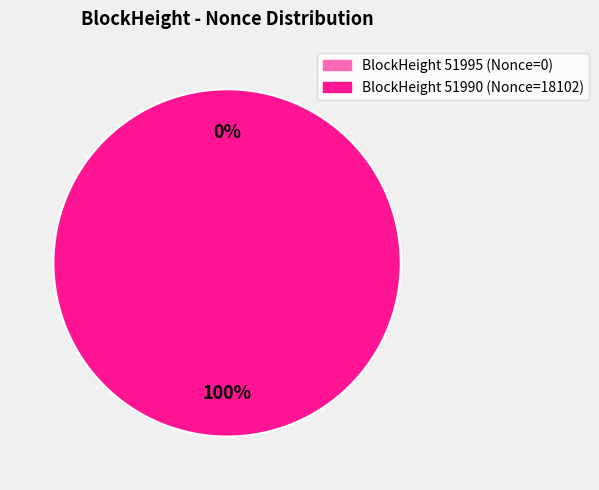

Which has a higher value, 51990 or 51995?

51990